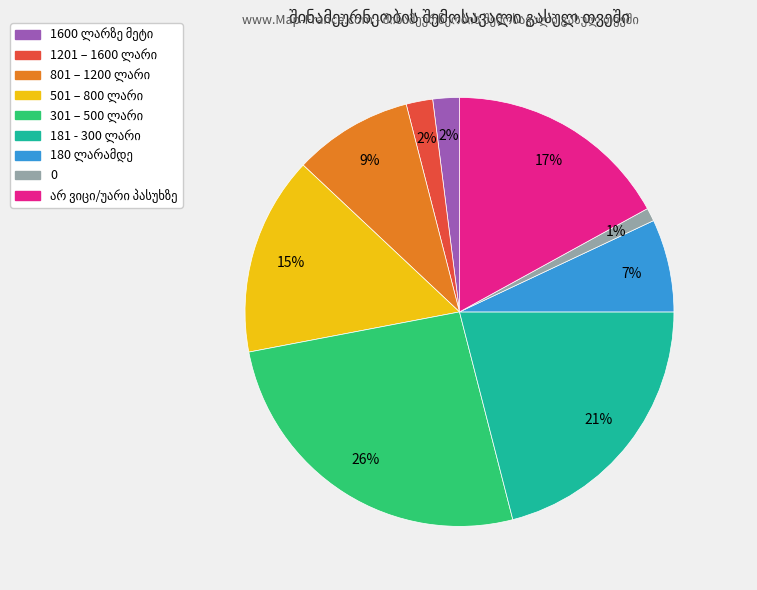

Is there any slice that represents more than half of the pie?

No